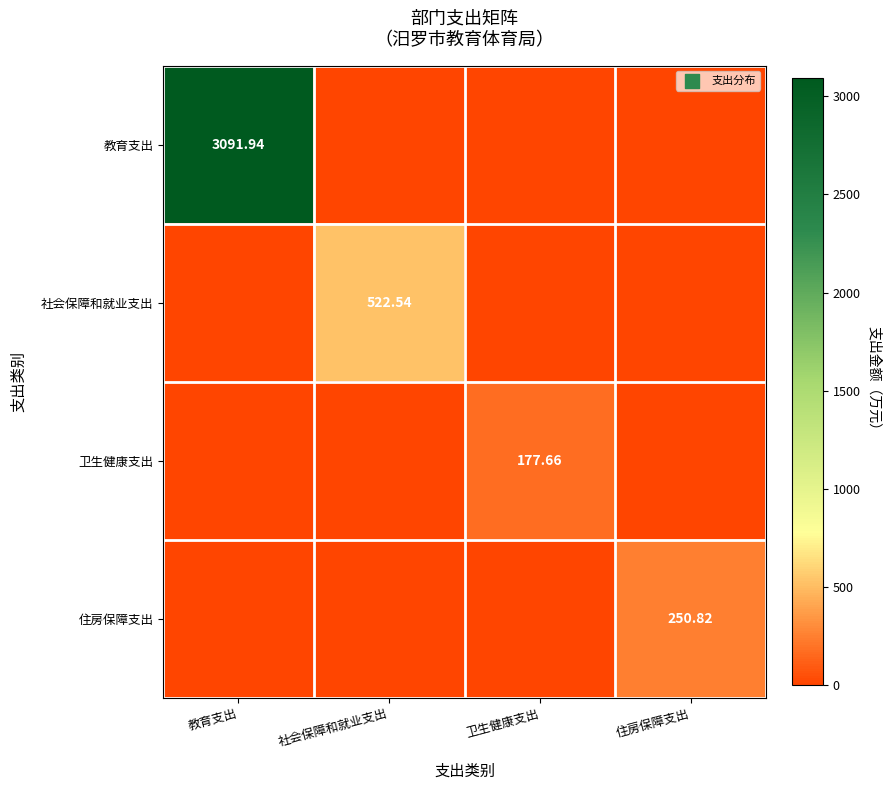

Which series has the largest total across all categories?

教育支出